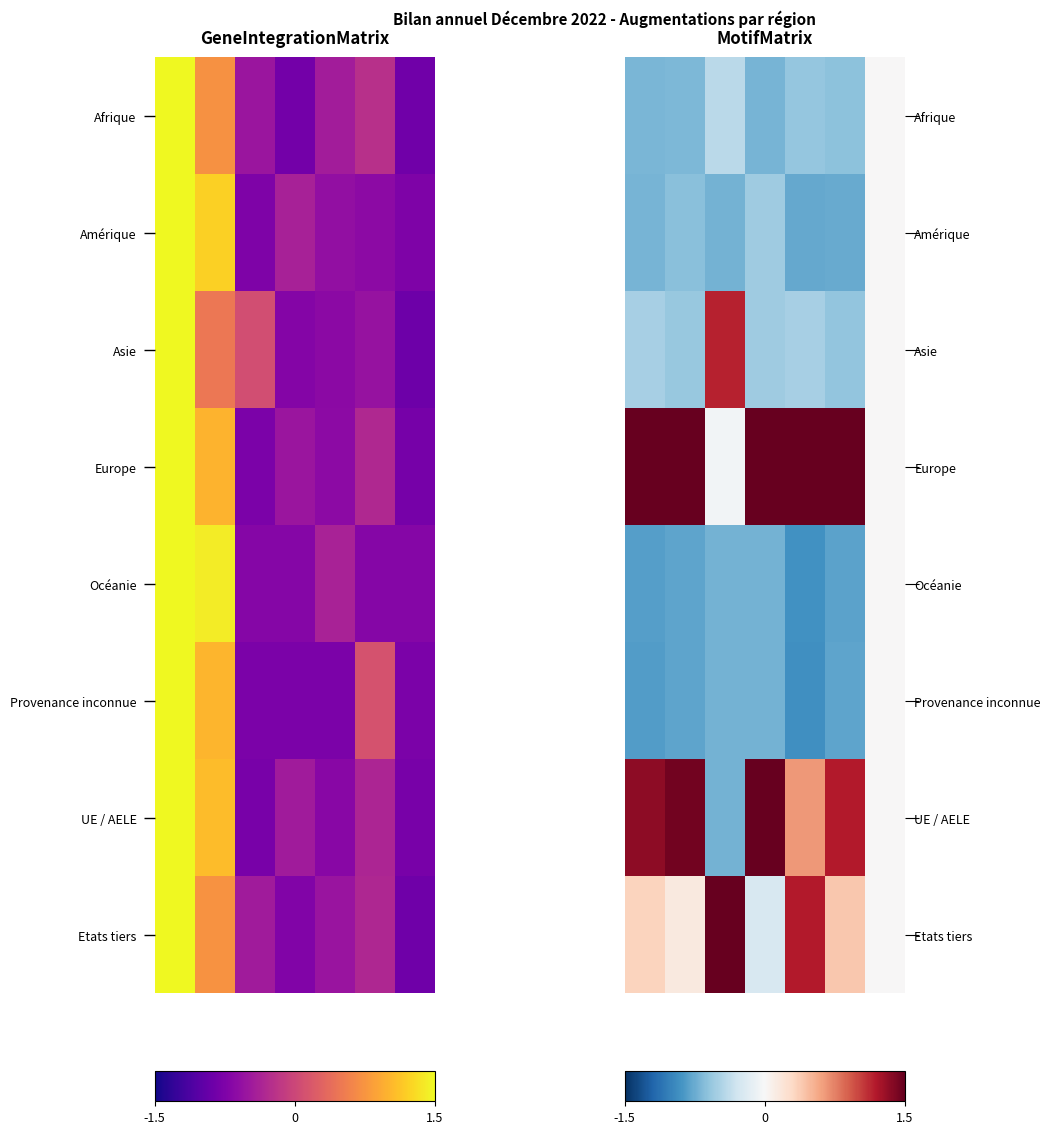

How many series are shown in this chart?

8